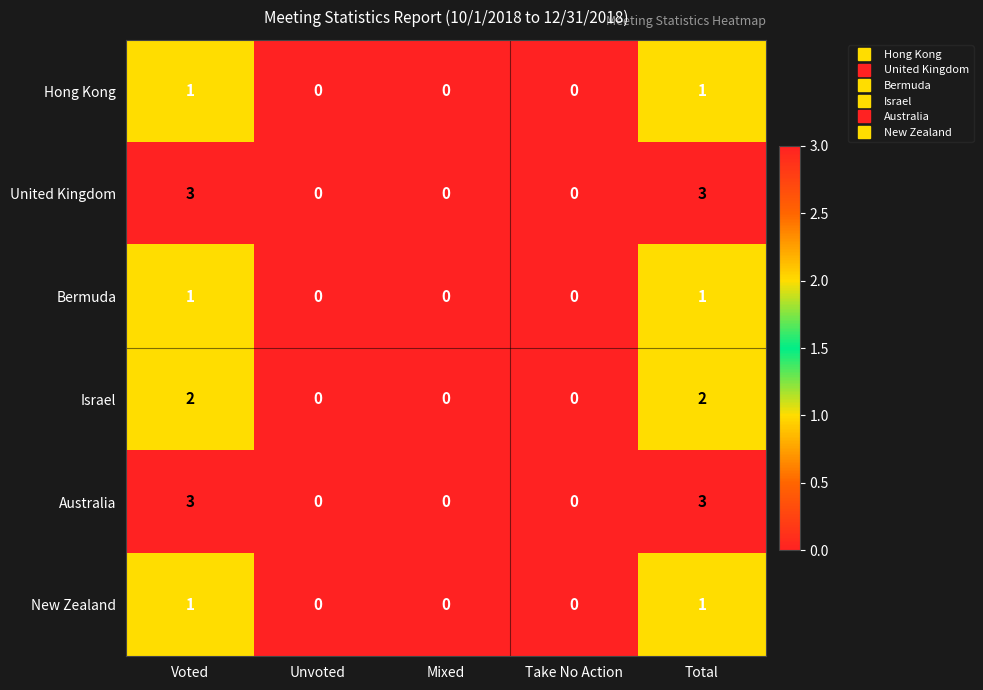

Is it true that Australia equals 0 at Unvoted?

True